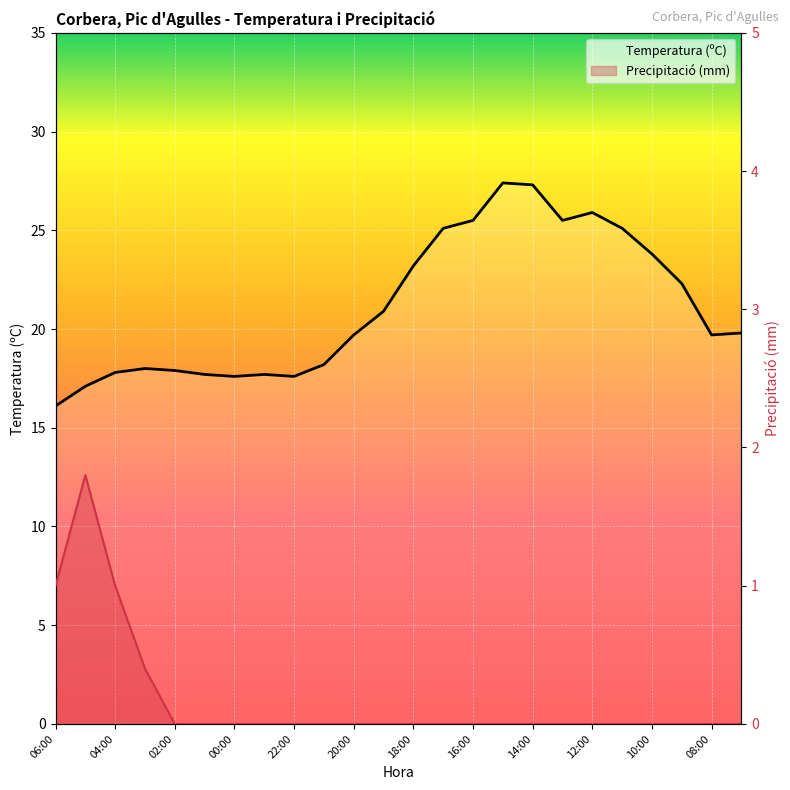

The value of Temperatura (ºC) at 07:00 is 19.8. True or false?

True